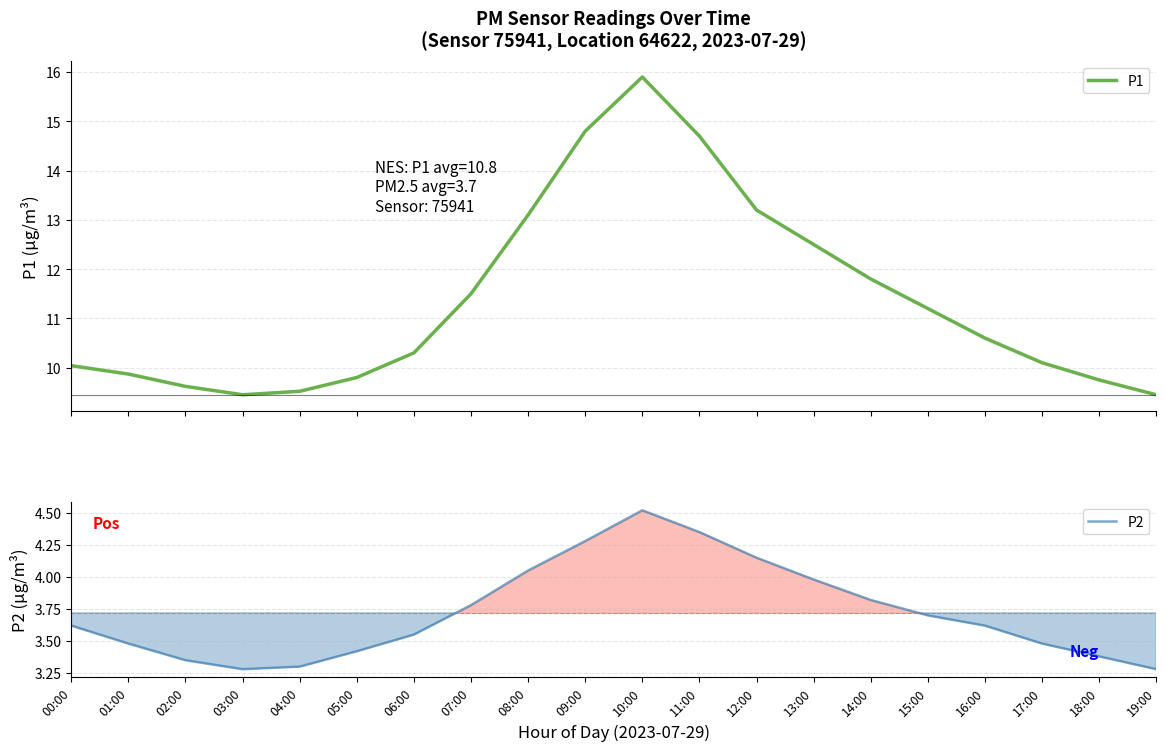

At which category is the sum across all series the highest?

10:00